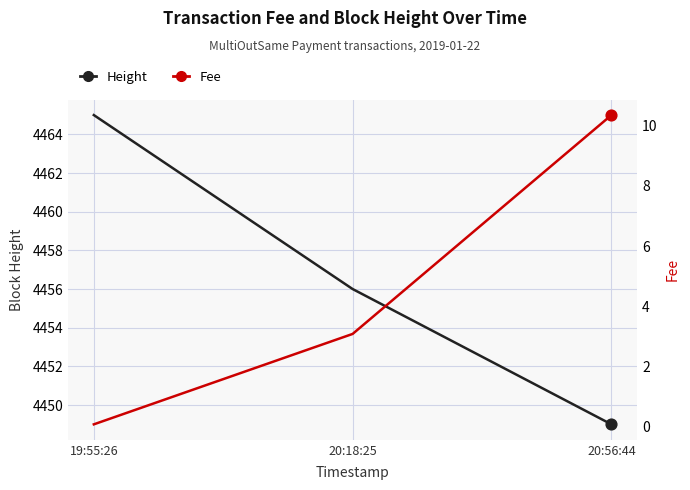

Which series has the widest spread of Y values?

Height